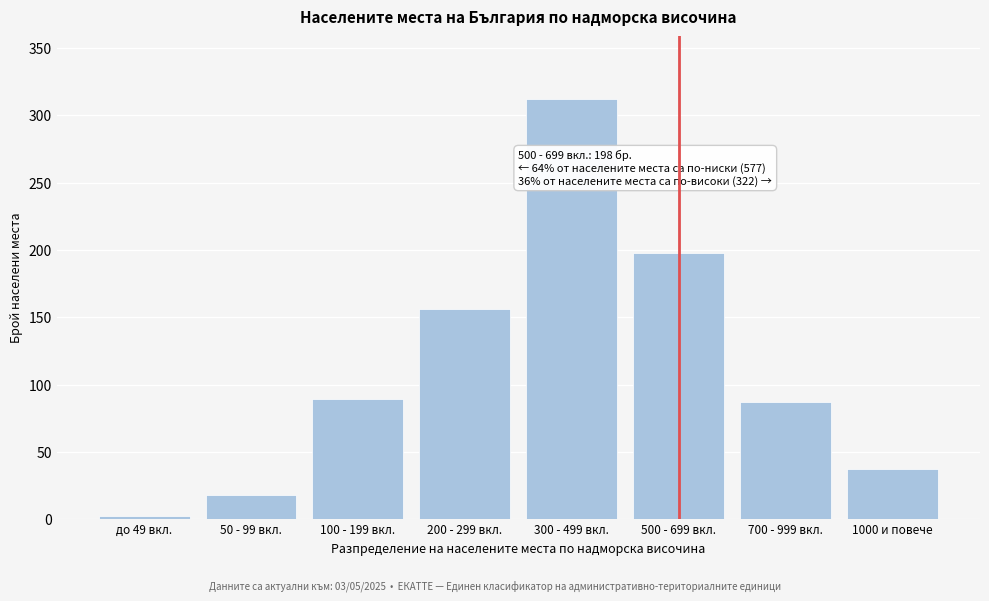

Reading left to right, extract all data points from this chart.

до 49 вкл.=2	50 - 99 вкл.=18	100 - 199 вкл.=89	200 - 299 вкл.=156	300 - 499 вкл.=312	500 - 699 вкл.=198	700 - 999 вкл.=87	1000 и повече=37